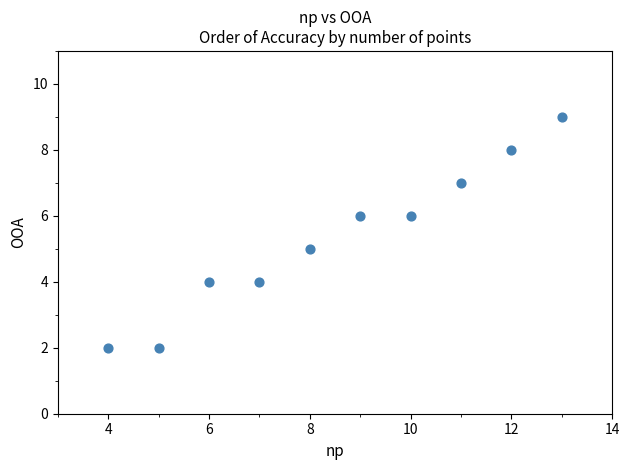

What is the average Y value?

5